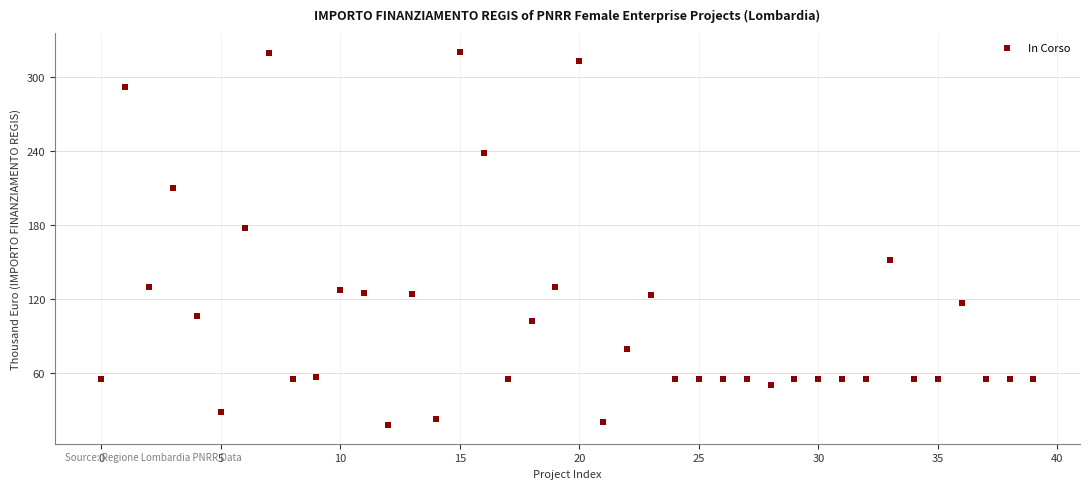

What Y value in the scatter plot is closest to 169?

177.4